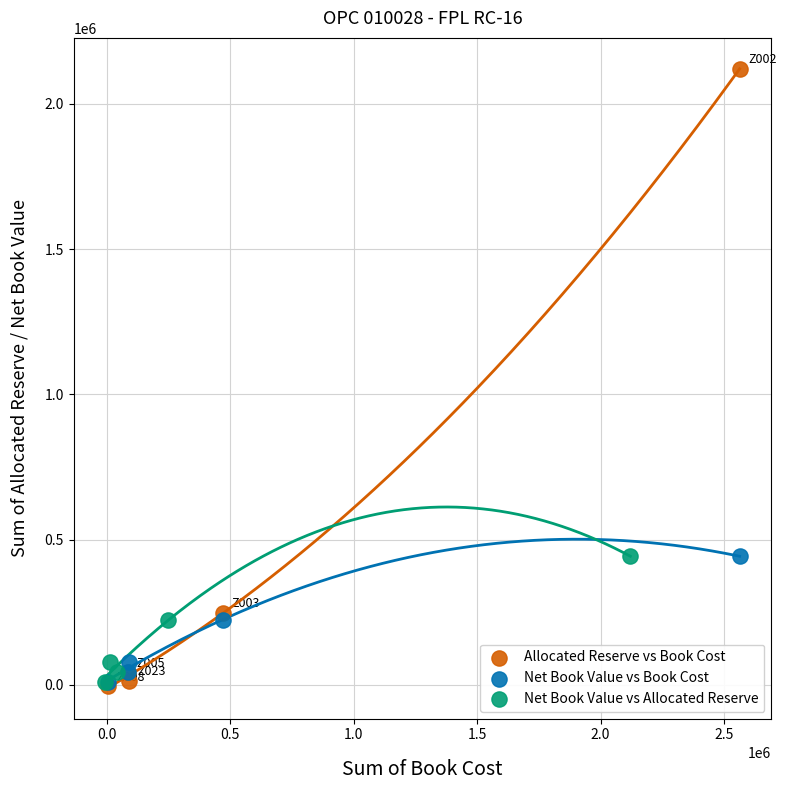

Which series contains the highest Y value?

Allocated Reserve vs Book Cost